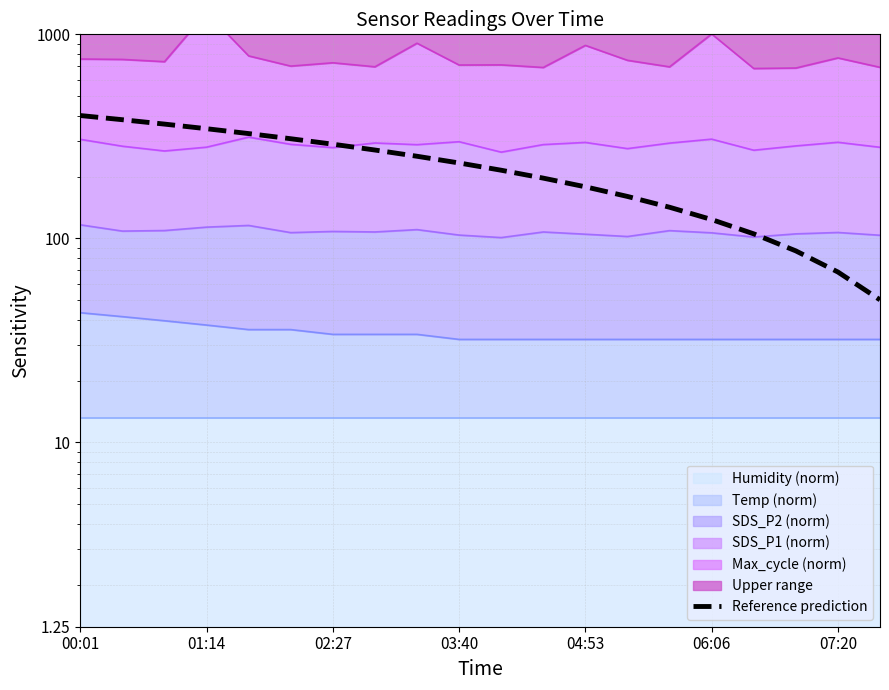

At which category does the chart reach its minimum across all series?

19